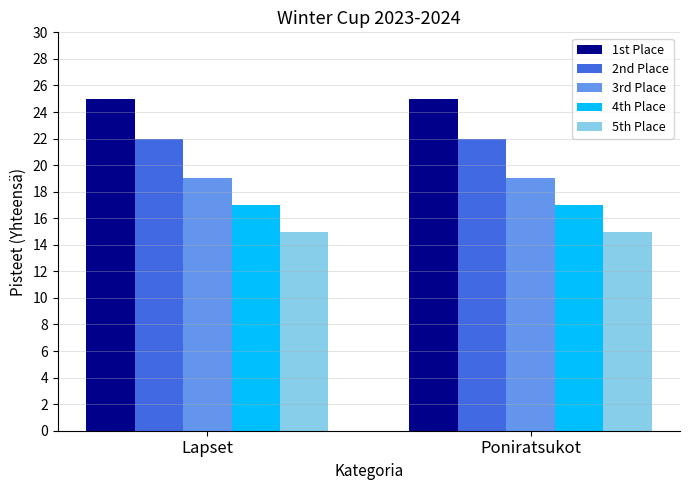

What is the average value of the 3rd Place series?

19